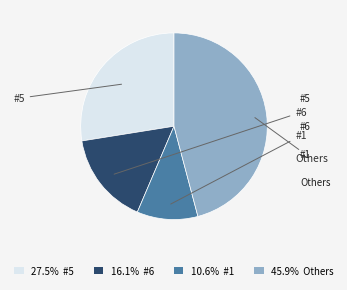

Does any single category account for the majority?

No